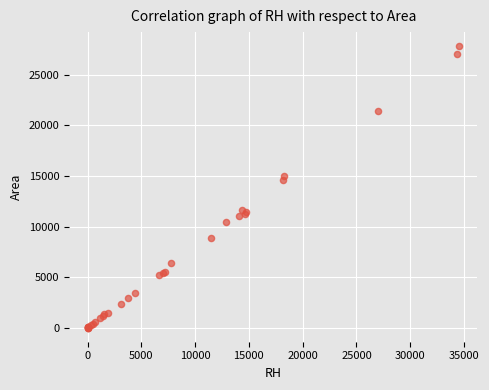

What Y value in the scatter plot is closest to 13925?

14602